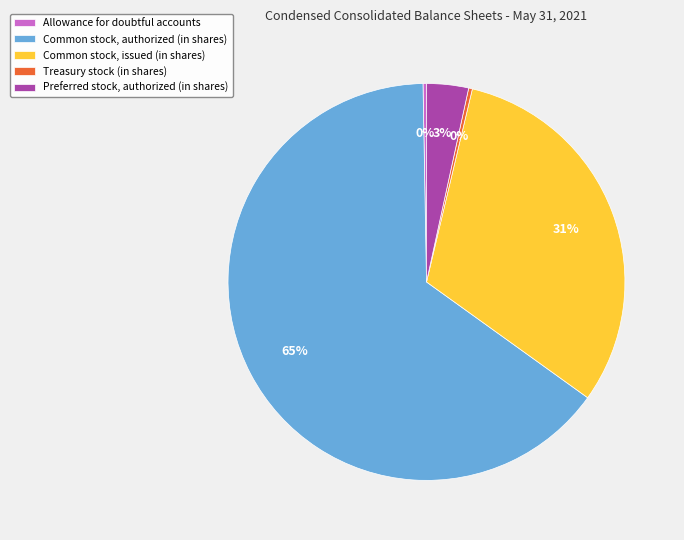

To the nearest percent, what is the average slice percentage?

20%